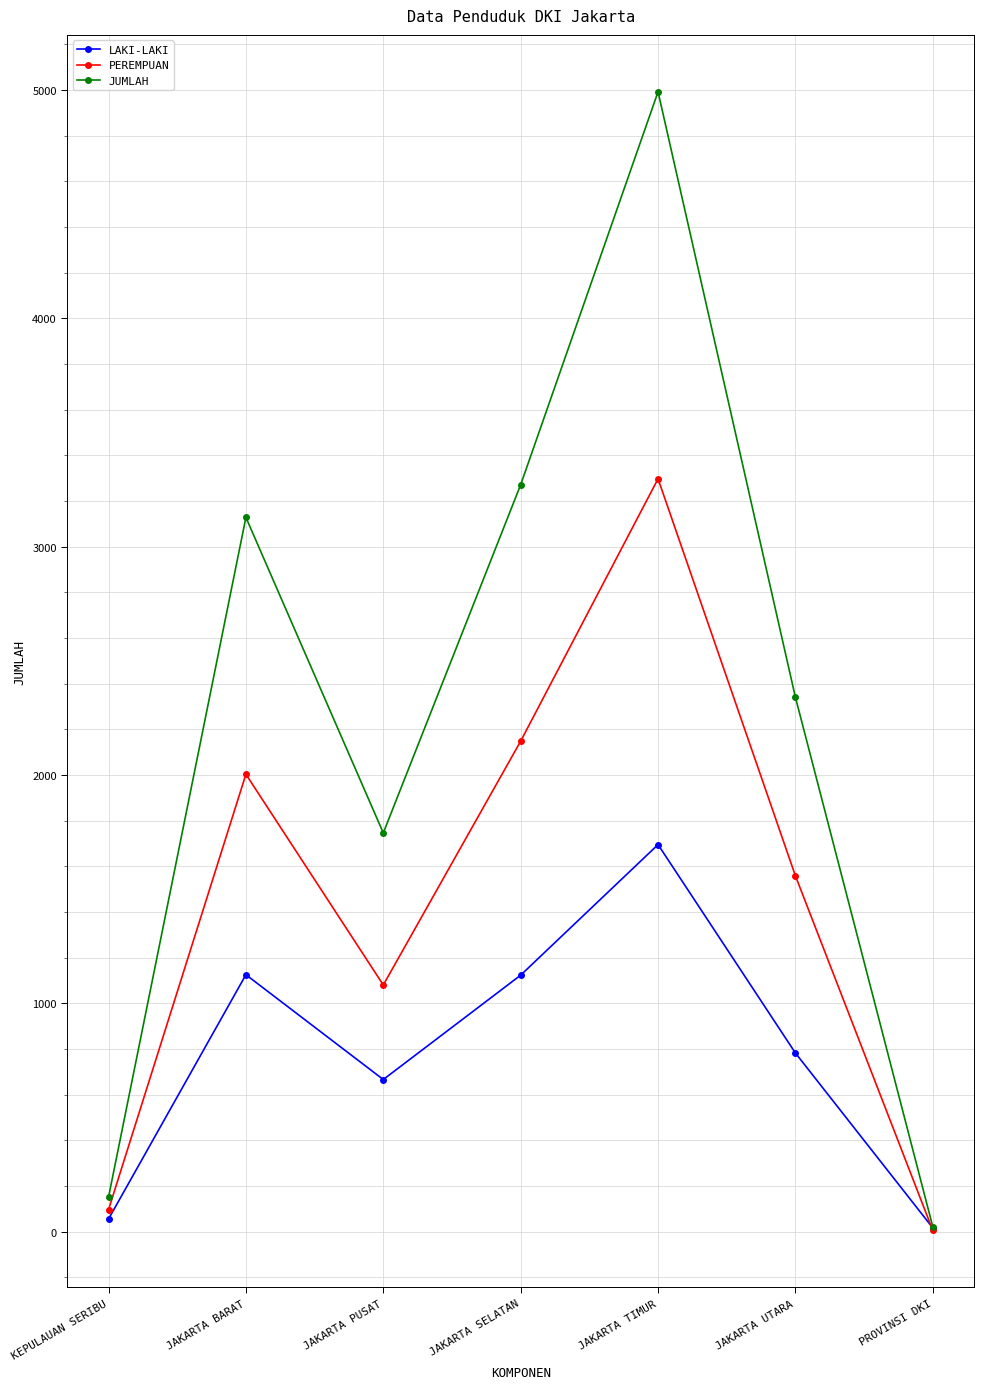

What is the label of the 1st point from the right?

PROVINSI DKI